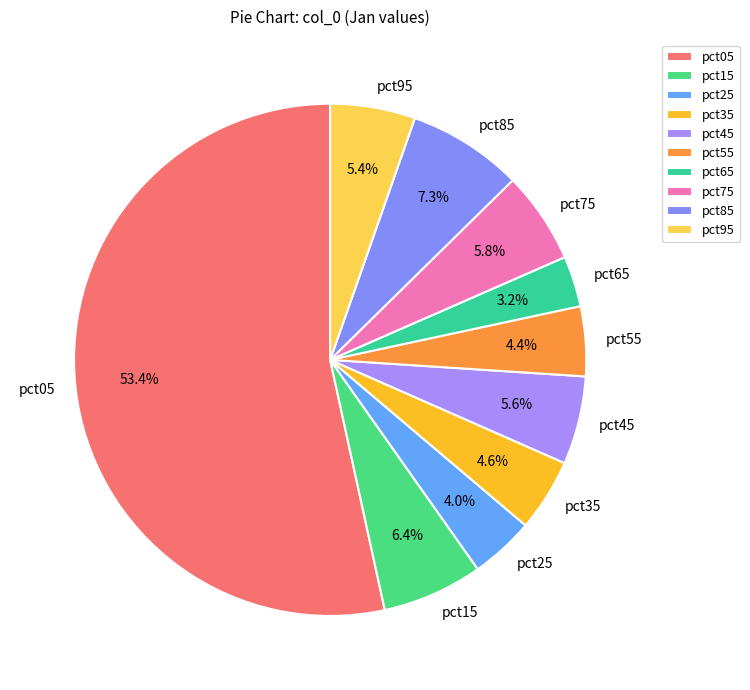

To the nearest percent, what is the difference between the pct65 and pct35 slice percentages?

1%